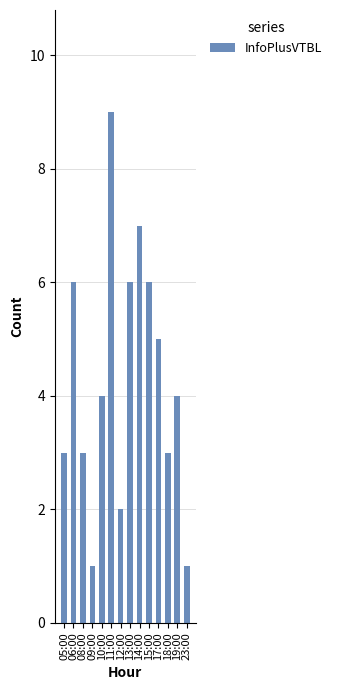

What is the average value?

4